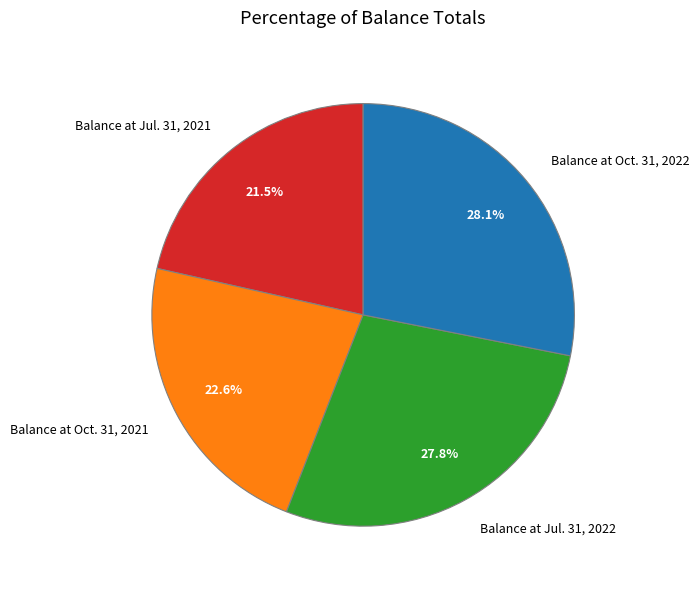

To the nearest percent, what is the average slice percentage?

25%